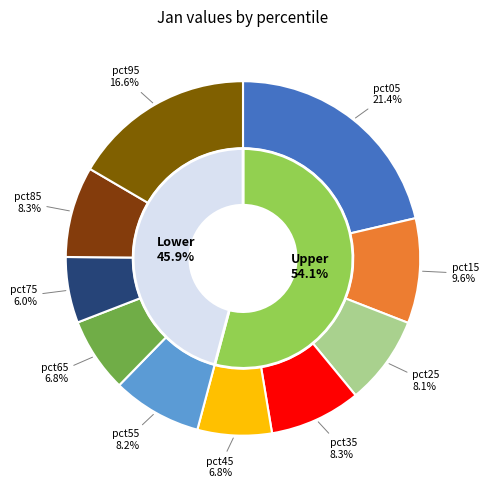

To the nearest percent, what is the combined percentage of pct25 and pct45?

15%